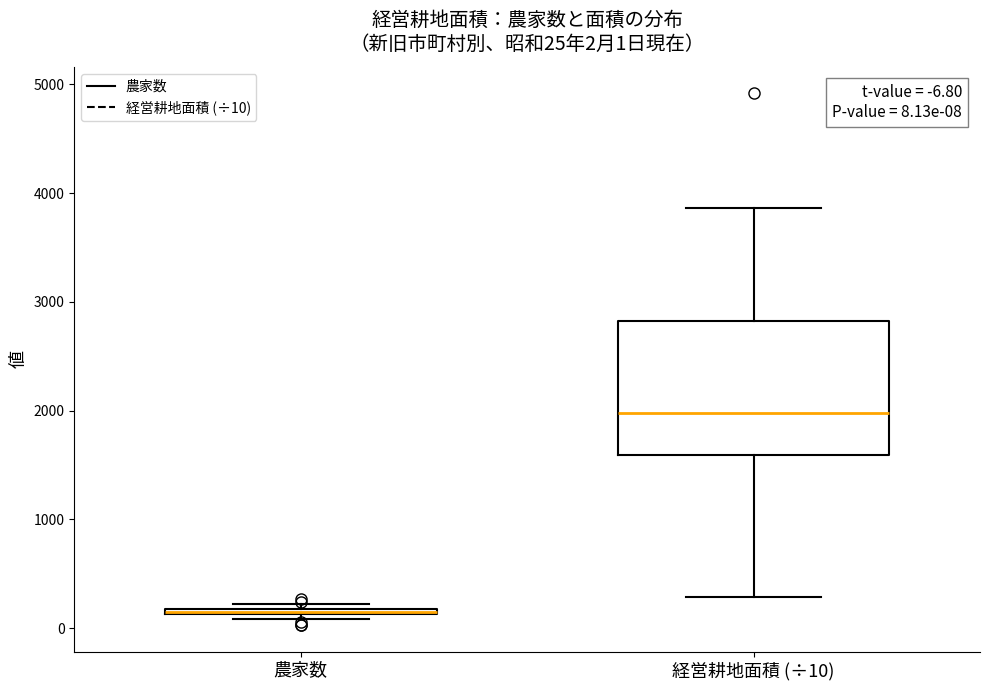

Which box is the tallest, from its lower edge to its upper edge?

経営耕地面積 (÷10)